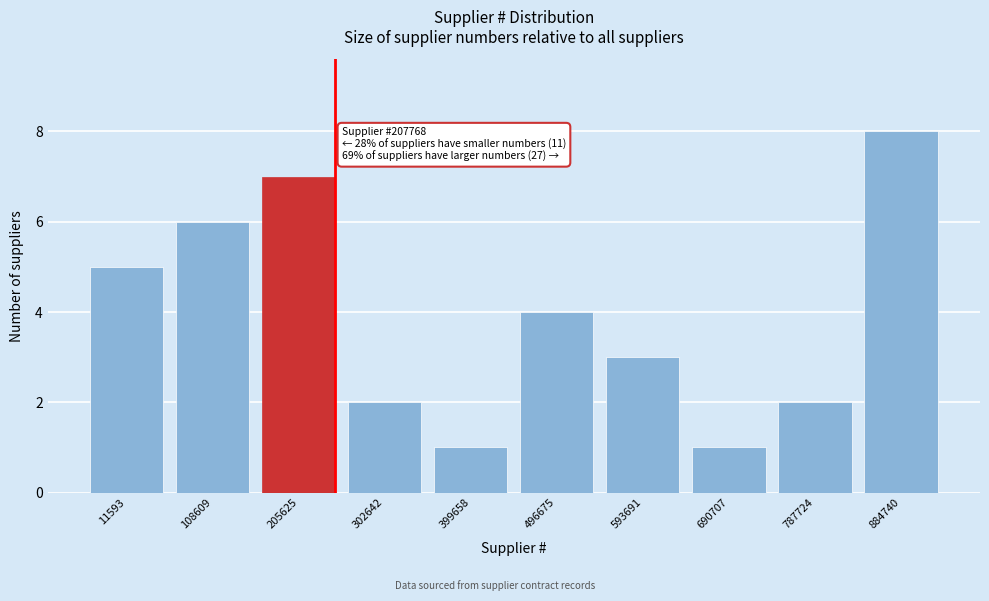

Reading left to right, transcribe all the data shown in this chart.

11593=5	108609=6	205625=7	302642=2	399658=1	496675=4	593691=3	690707=1	787724=2	884740=8